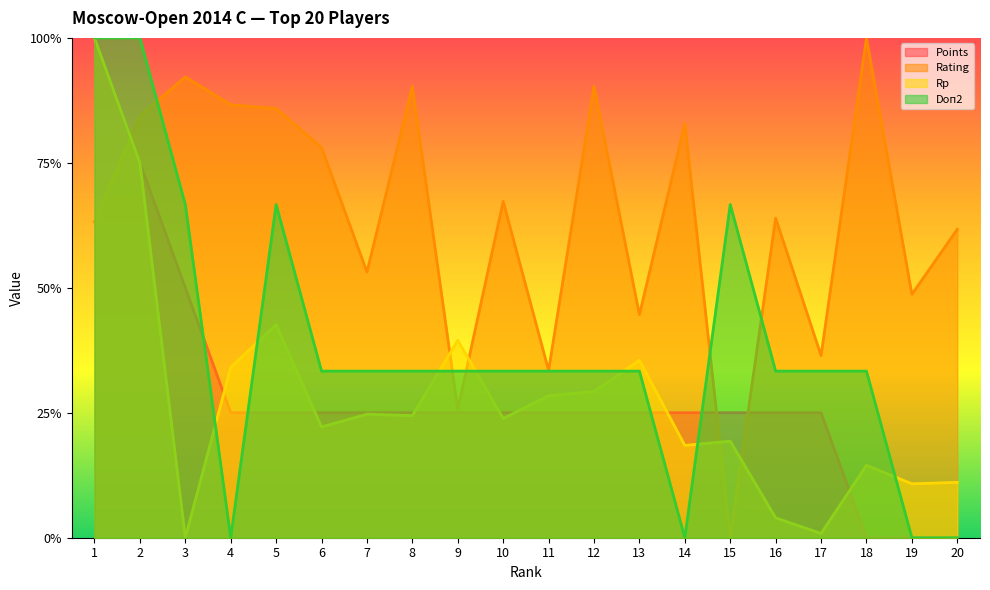

How many lines are shown in the chart?

4